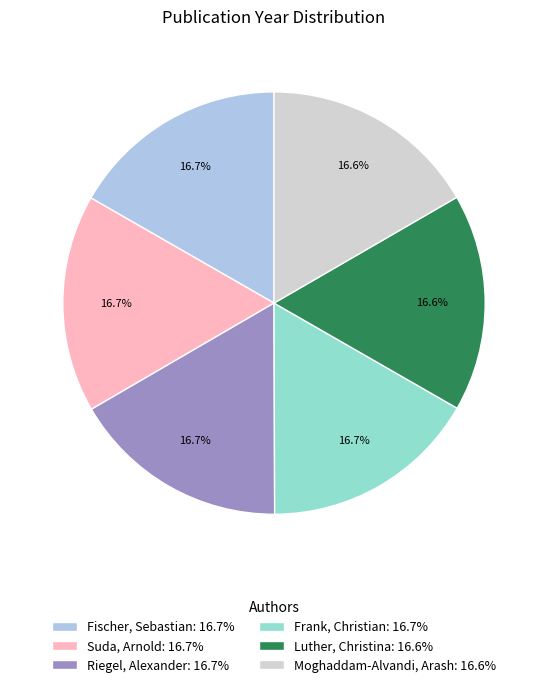

What percentage is the Moghaddam-Alvandi, Arash slice, to the nearest percent?

17%